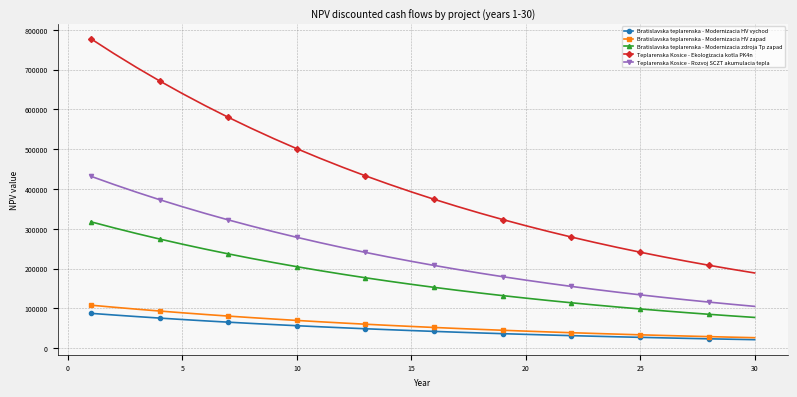

At how many categories does at least one series exceed 591285?

6